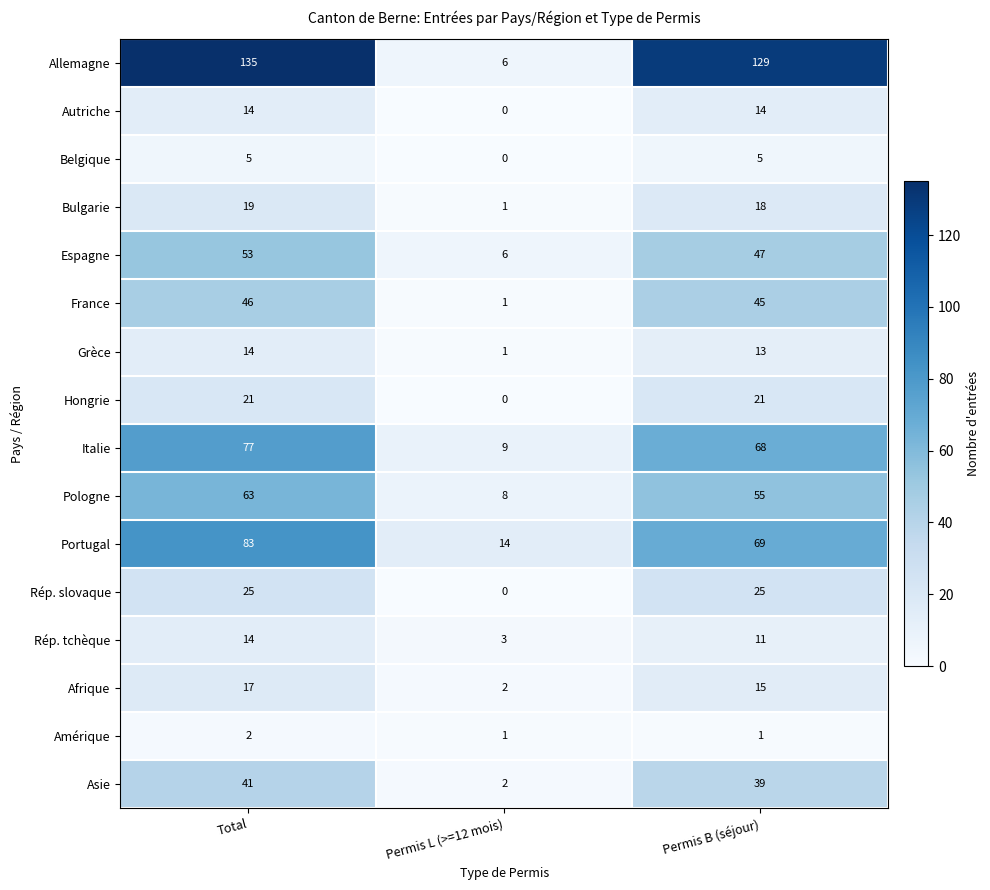

Count the number of categories in the chart.

3